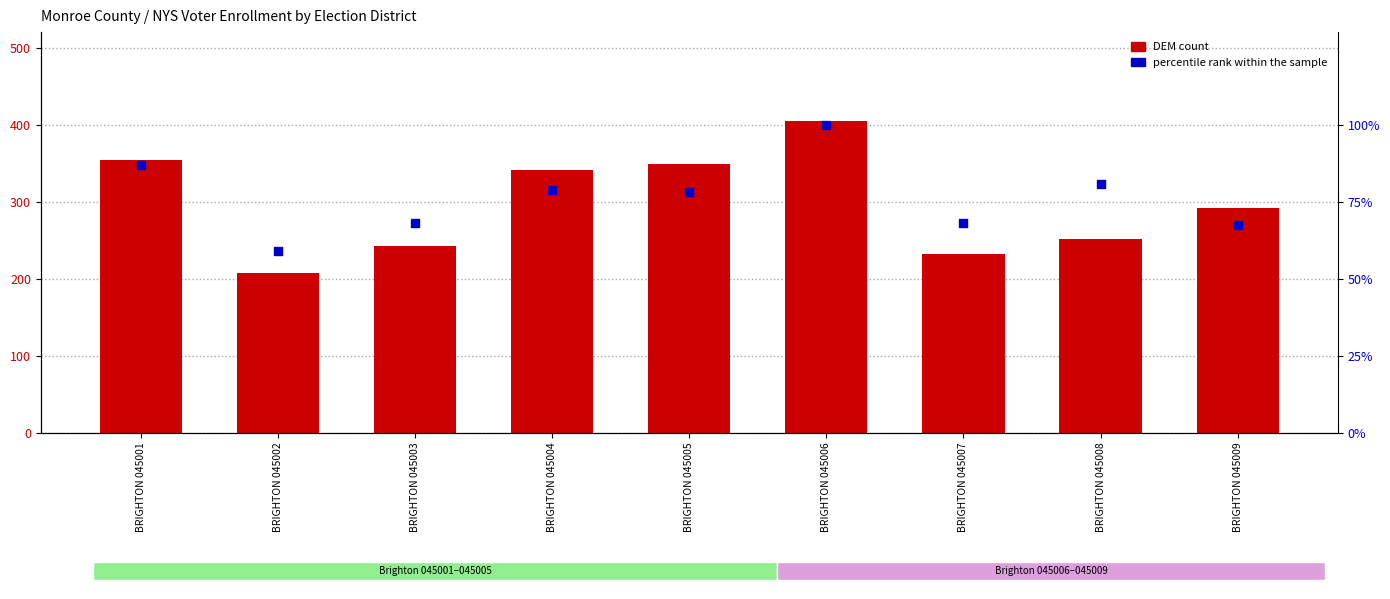

Which series has the widest spread of Y values?

DEM count